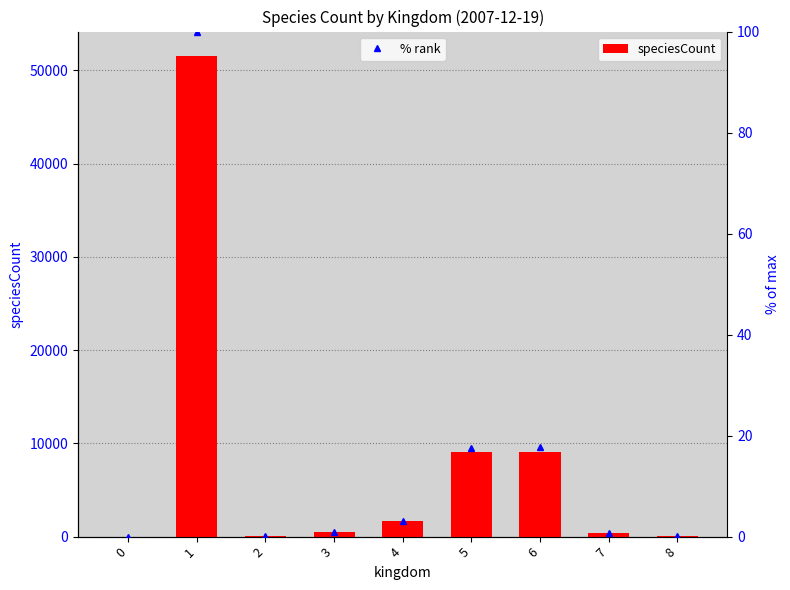

How many data points does each series have?

9